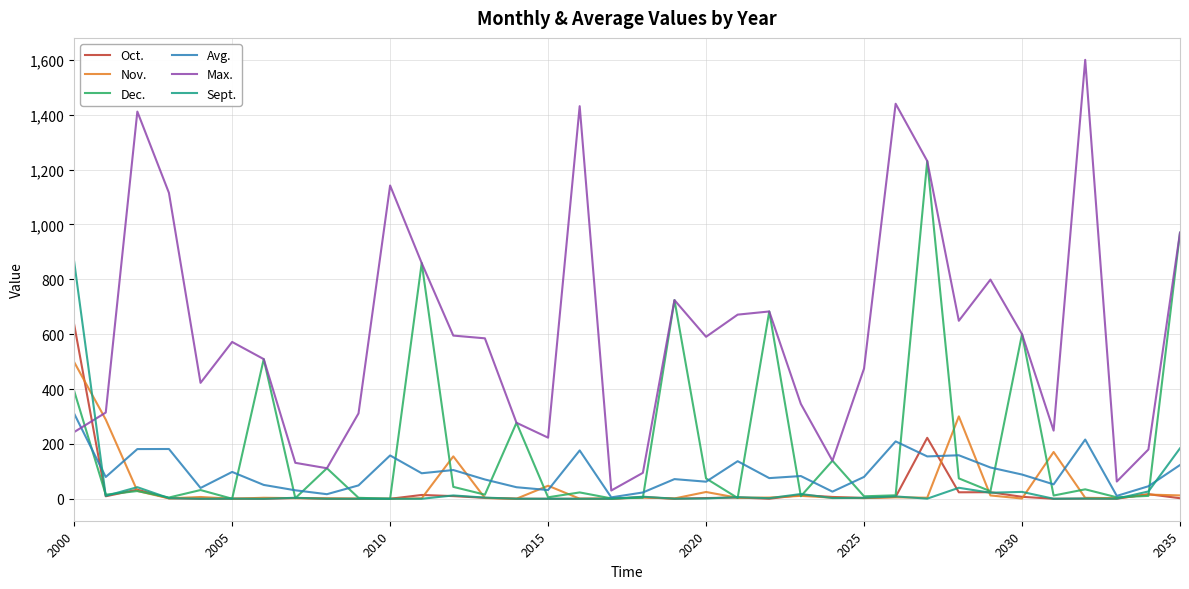

True or false: Max. has more than 0 interior local peaks.

True